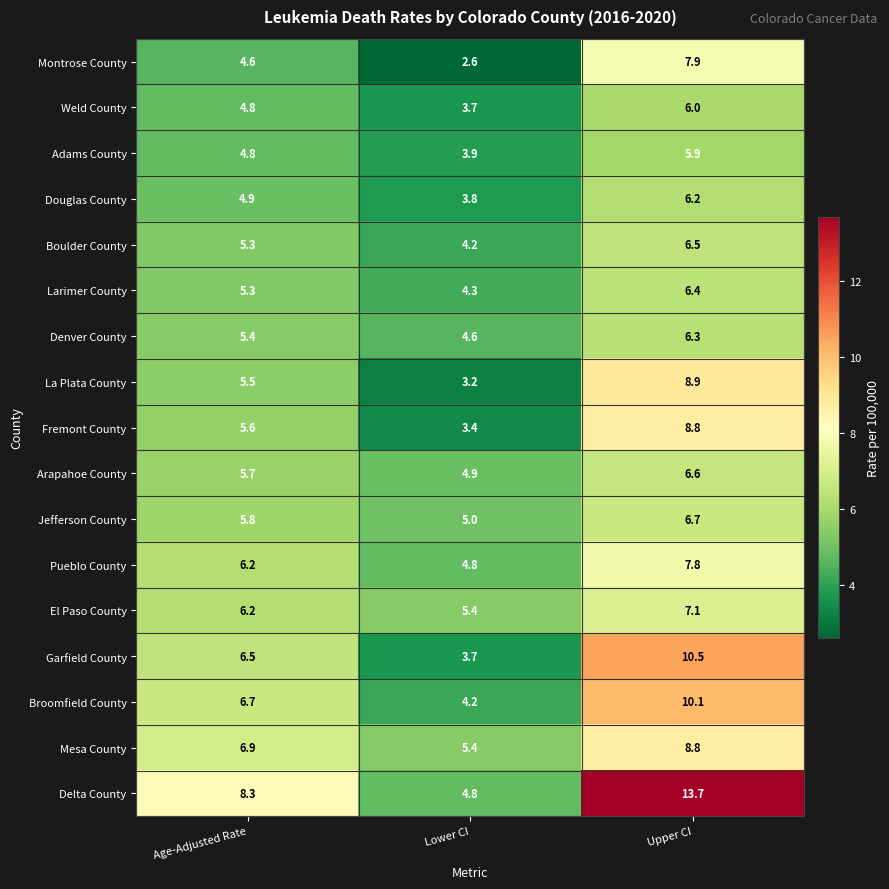

At which label is Boulder County closest to 5?

Age-Adjusted Rate